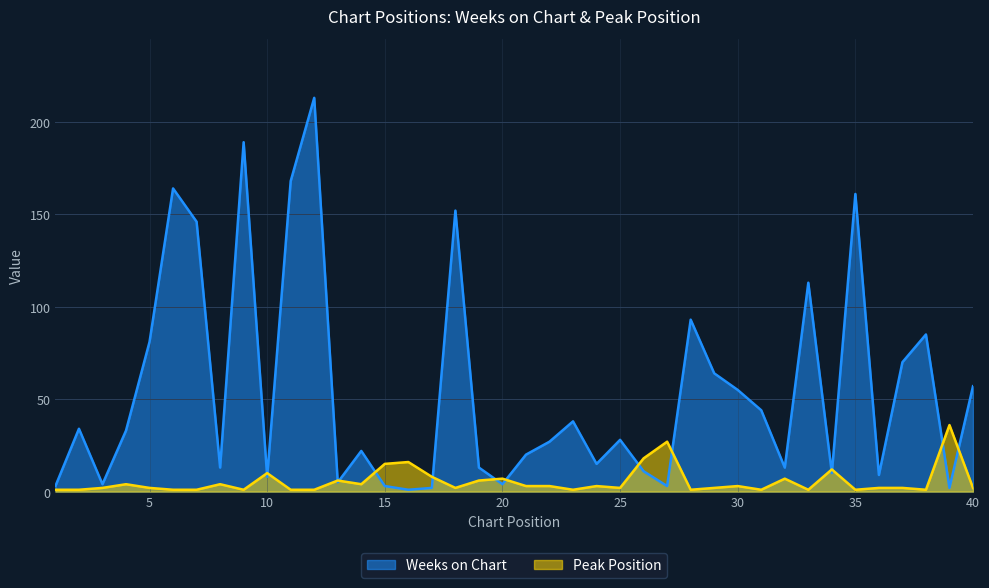

How many times do Weeks on Chart and Peak Position cross each other?

14